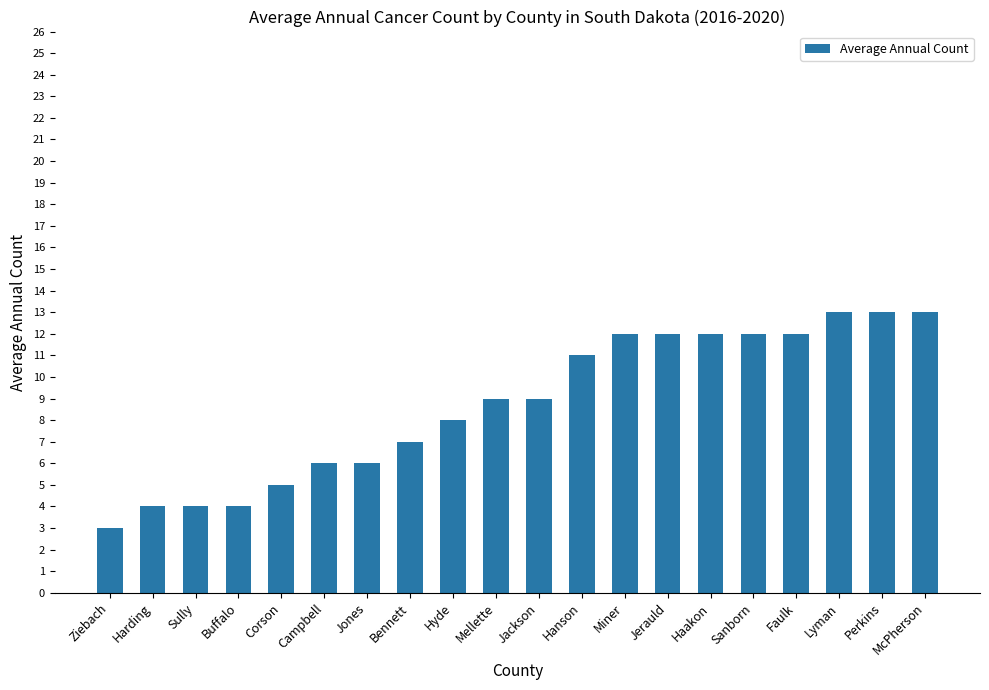

Which has a higher value, Mellette or McPherson?

McPherson